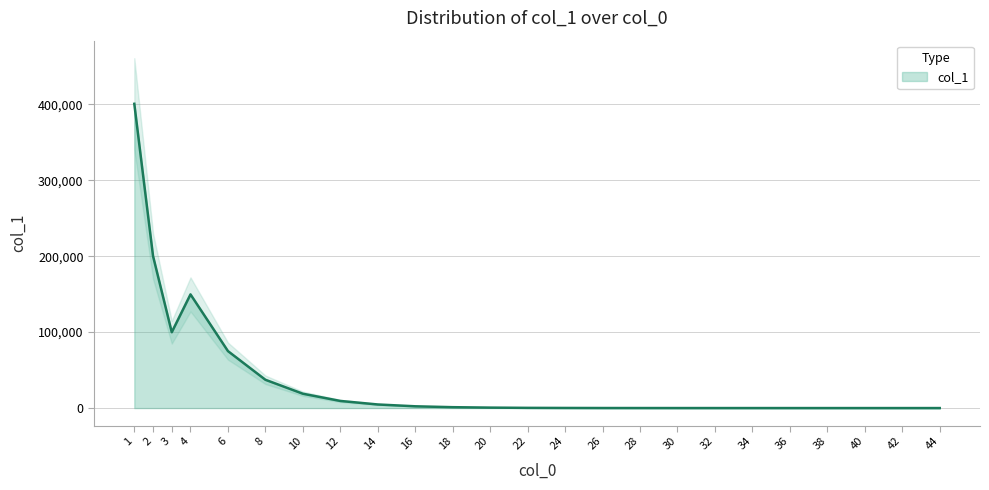

How many data points are less than 594?

12